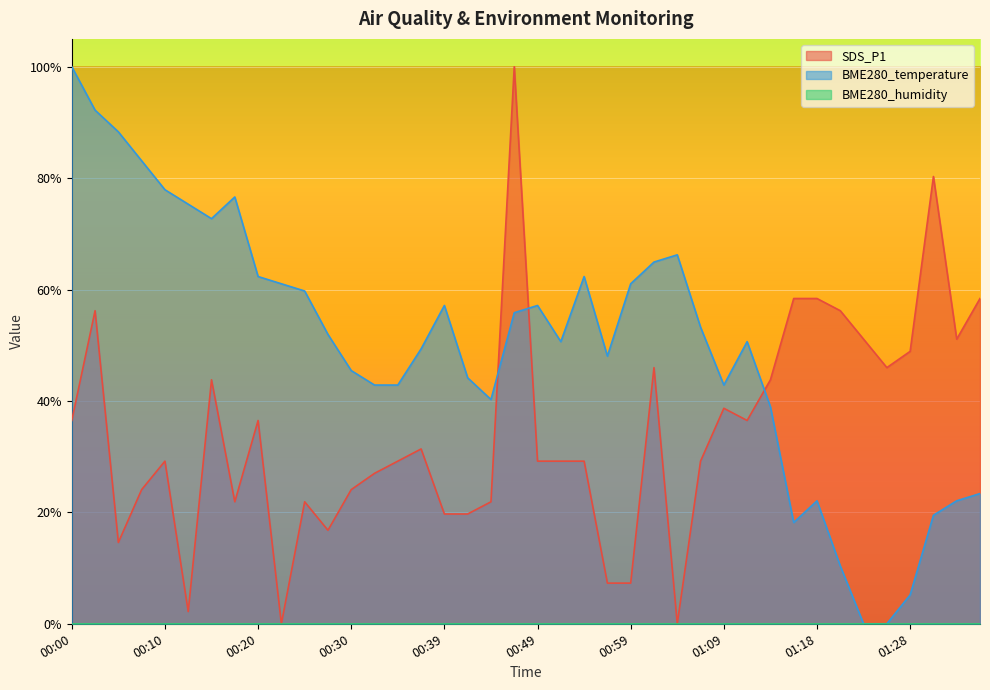

What is the difference between the second highest and second lowest values in the SDS_P1 series?

0.8